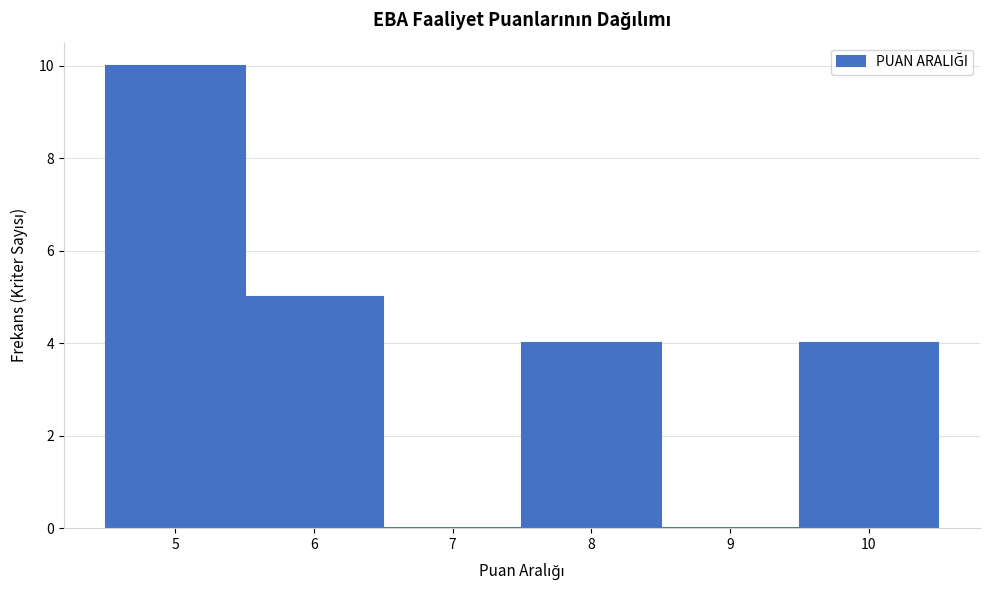

Reading left to right, transcribe all the data shown in this chart.

5=10	6=5	7=0	8=4	9=0	10=4